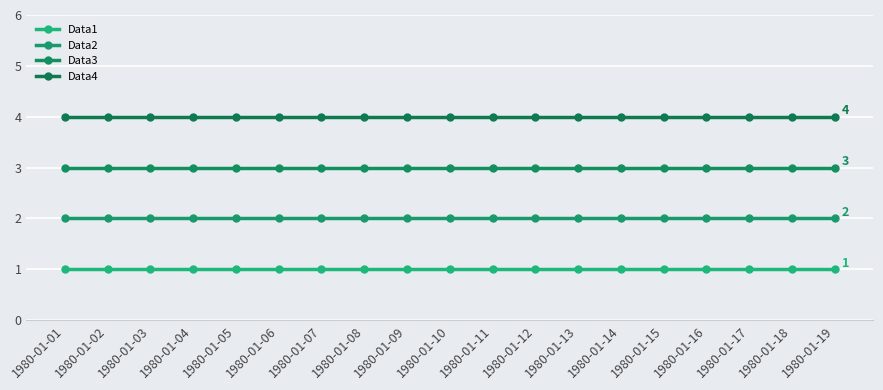

The Data4 series shows 4 at 1980-01-15. True or false?

True